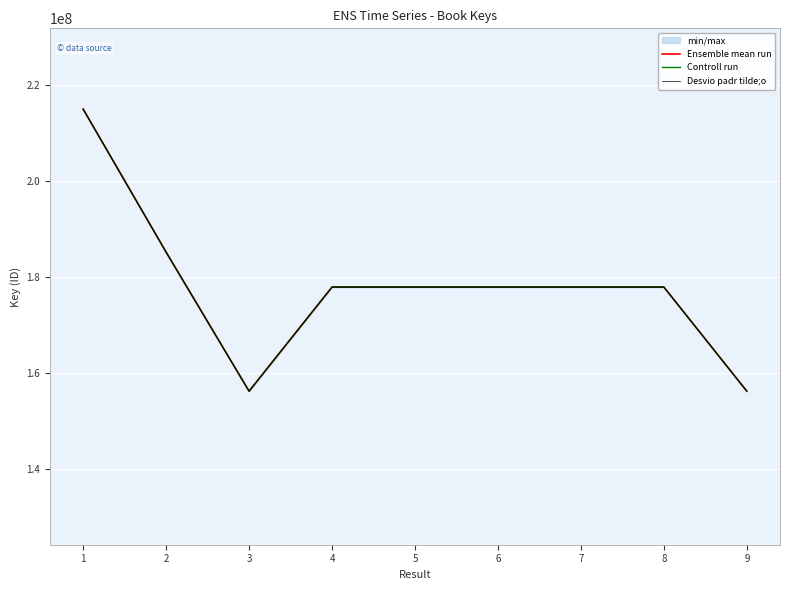

Is it true that Controll run equals 235149081.8 at 9?

False